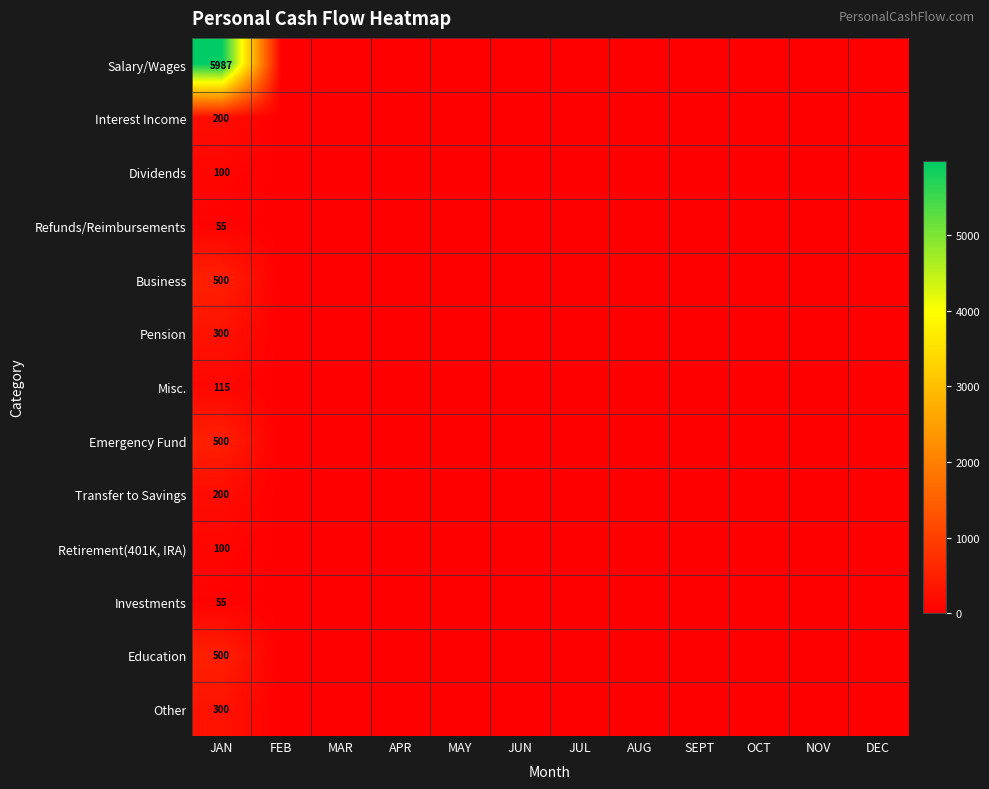

What is the total value across all series at JAN?

8912